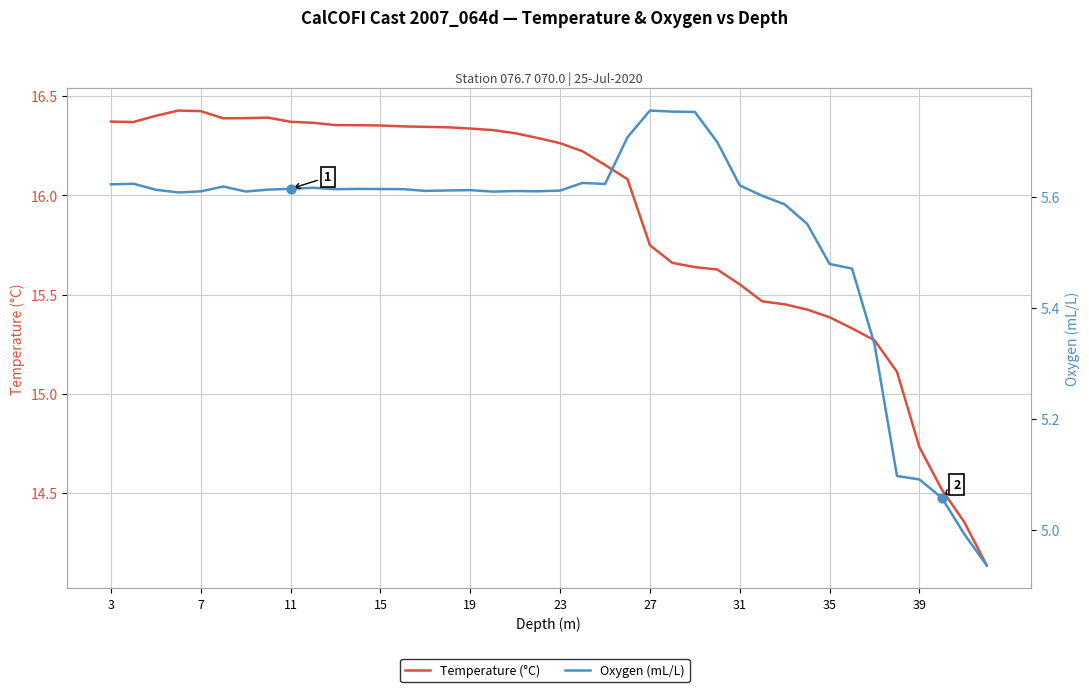

At how many categories does at least one series exceed 5?

40